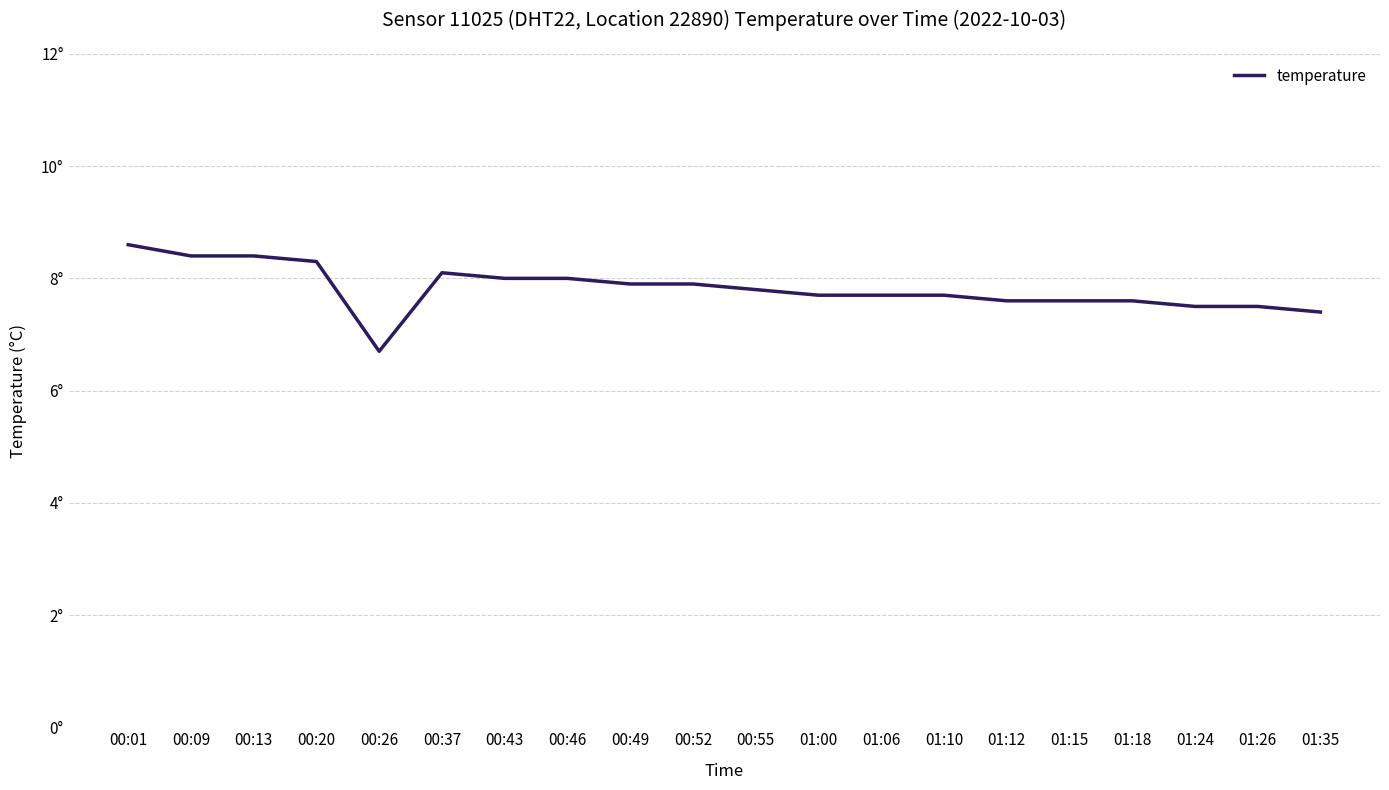

Approximately how many times larger is the value at 01:12 compared to 00:52?

1.0